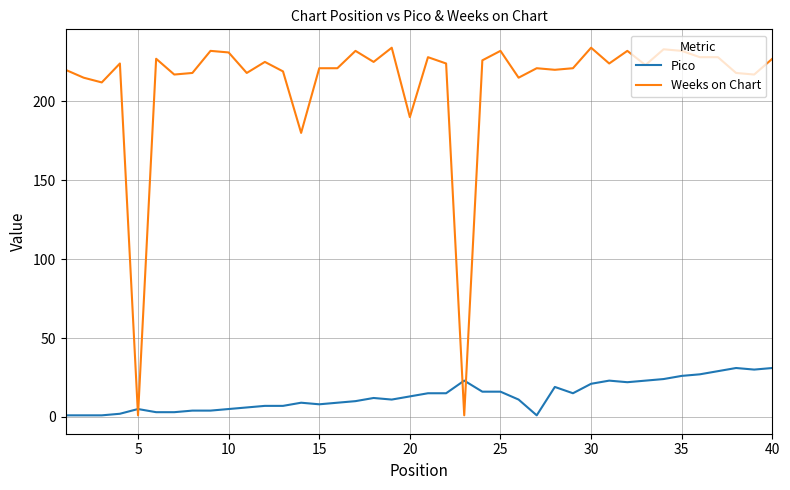

What is the difference between the maximum and minimum values in the Weeks on Chart series?

233